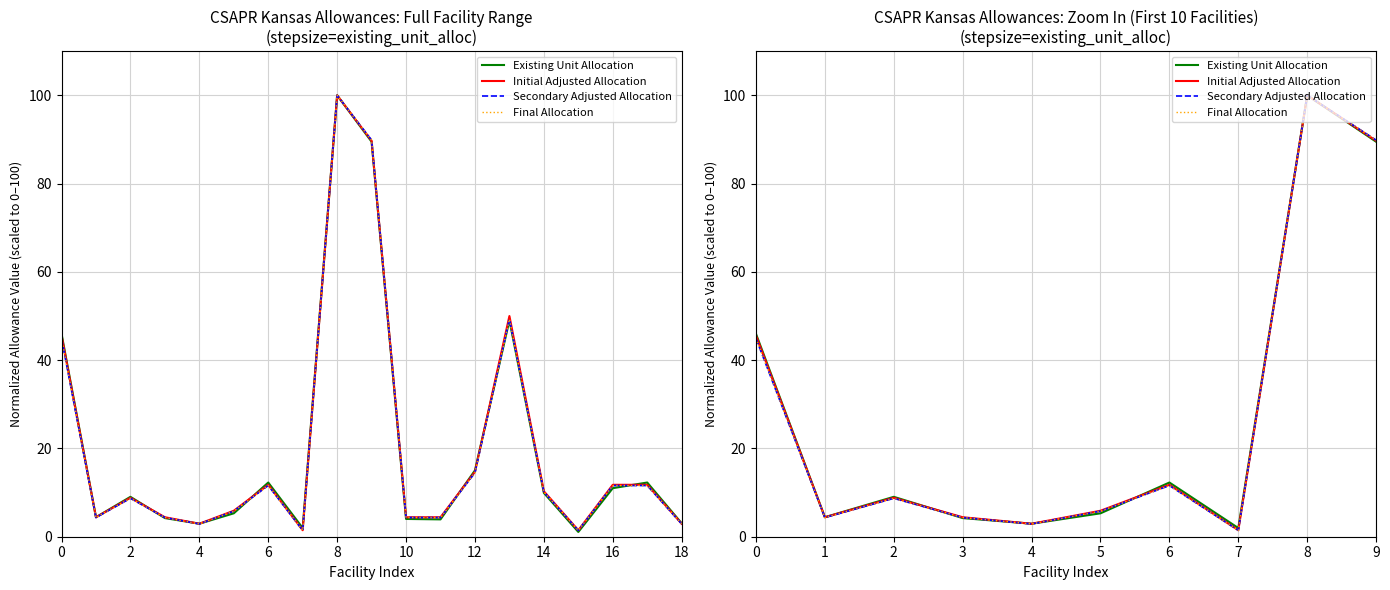

What is the spread (max minus min) of values at 7?

0.5